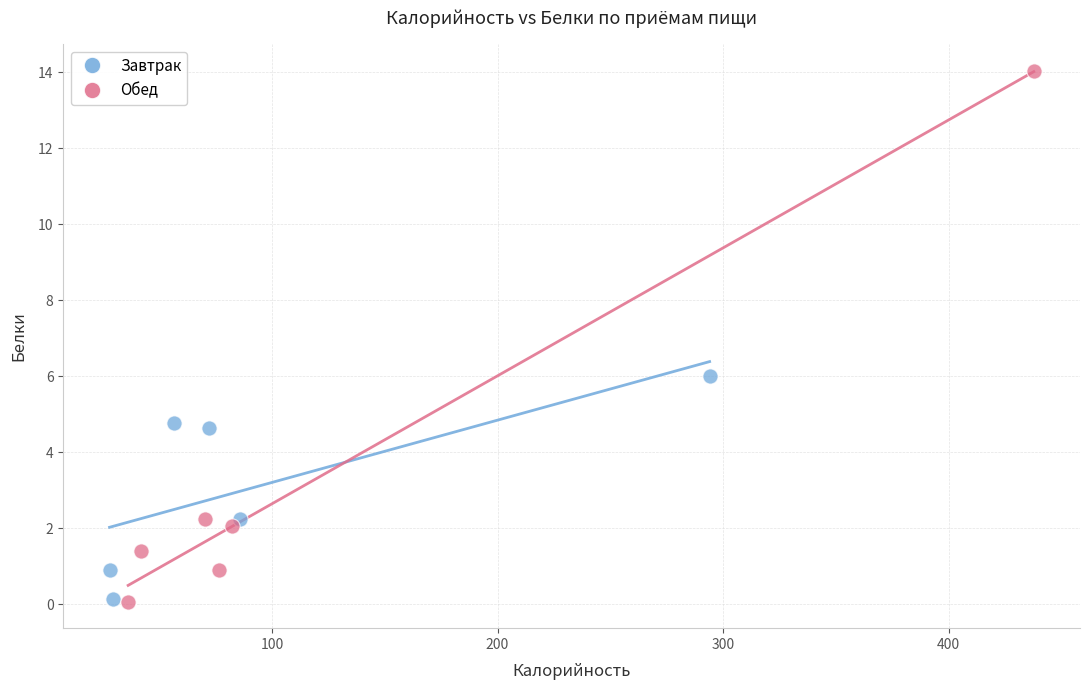

Which series contains the highest Y value?

Обед